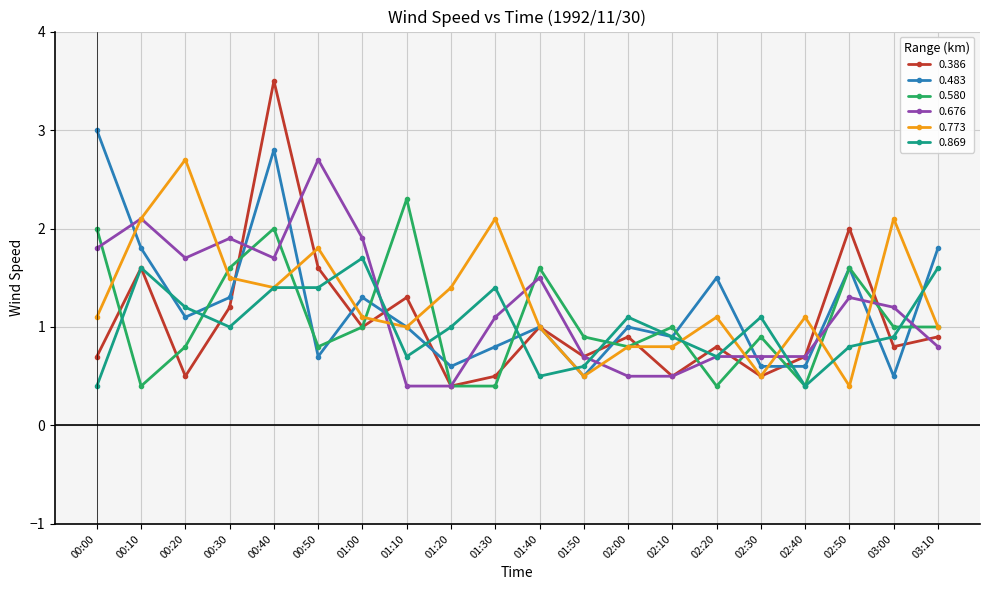

At which category does 0.483 reach its first local valley?

00:20